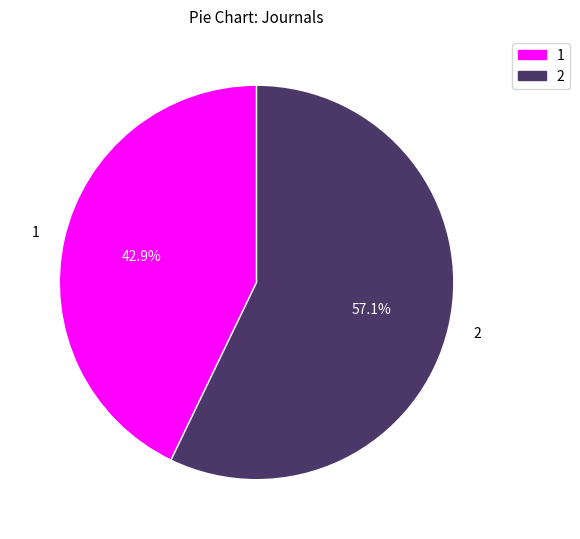

Rank the categories by value from highest to lowest.

2, 1